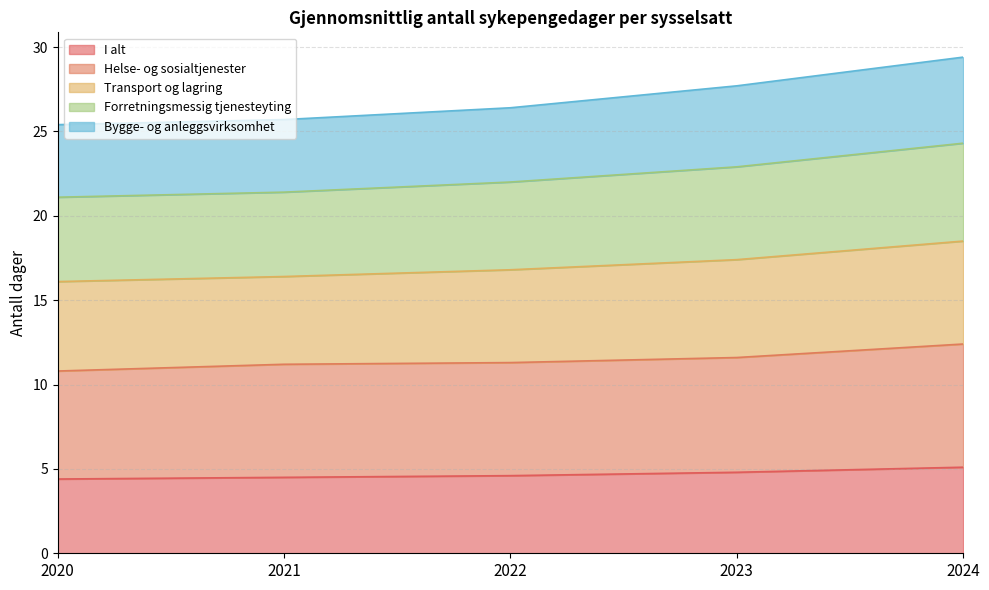

What is the value of the I alt point at the 5th from the left?

5.1